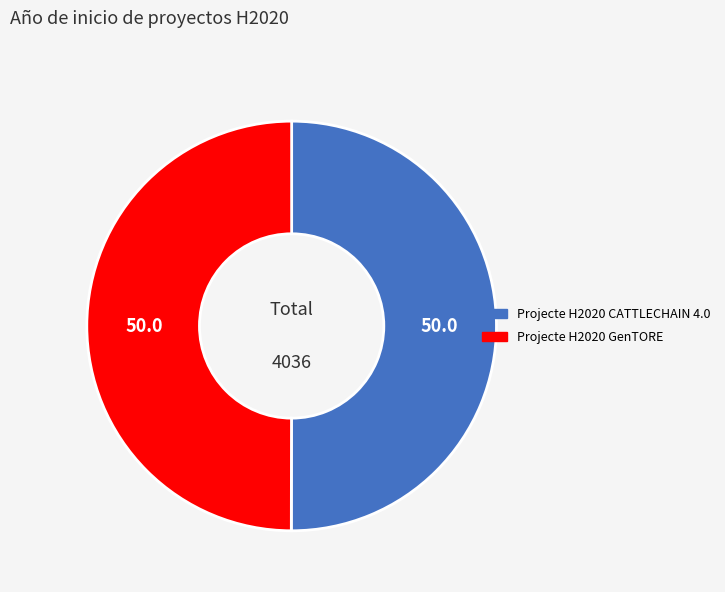

What is the ratio of the value at Projecte H2020 CATTLECHAIN 4.0 to the value at Projecte H2020 GenTORE?

1.0